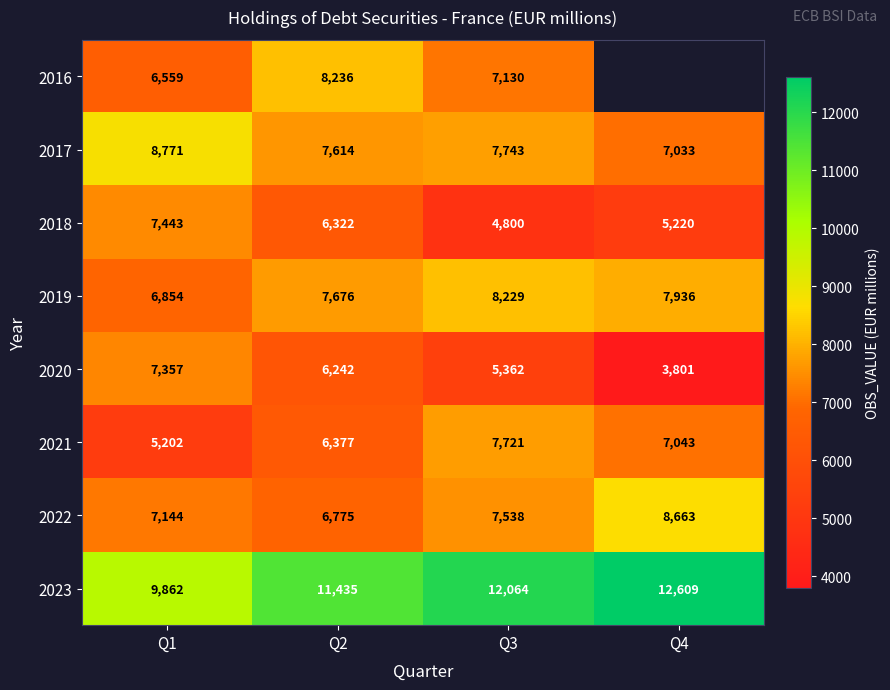

What is the highest value of the 2023 series?

12609